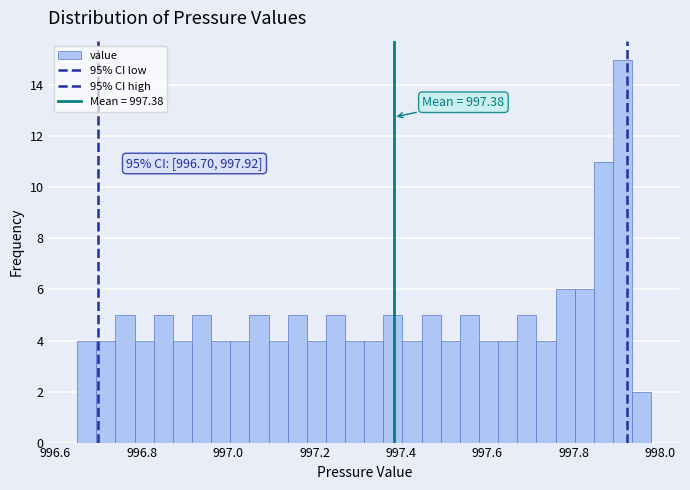

Read against the x-axis, roughly where is the centre of the tallest bar?

997.92